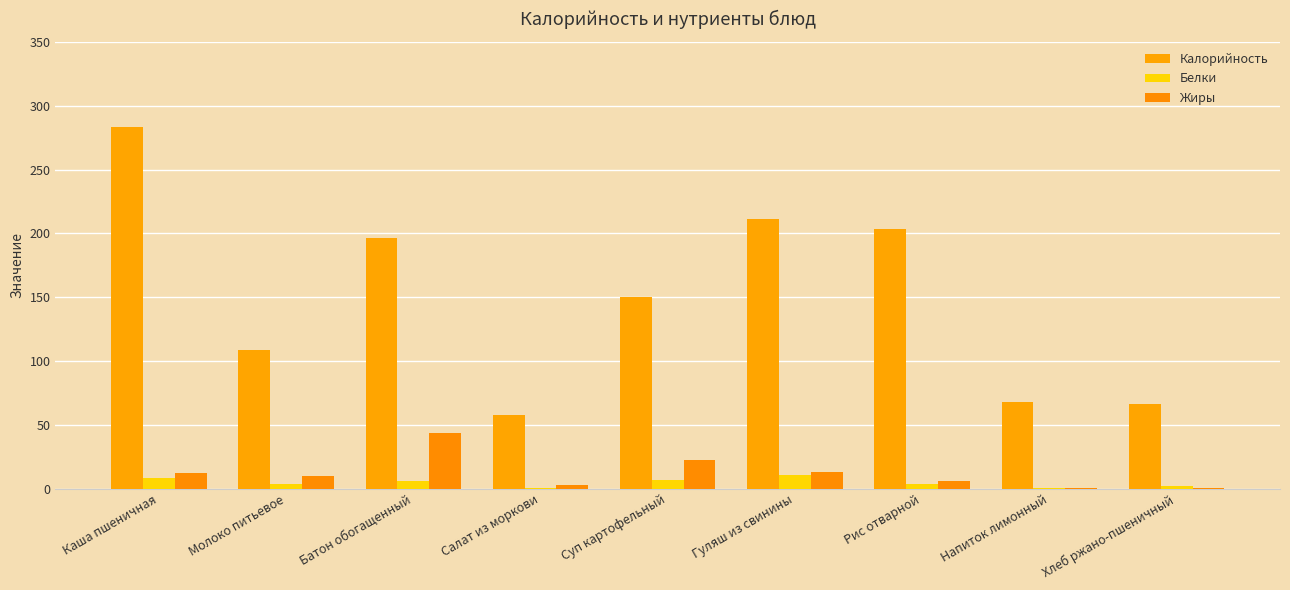

How many values in the Калорийность series exceed 149?

5